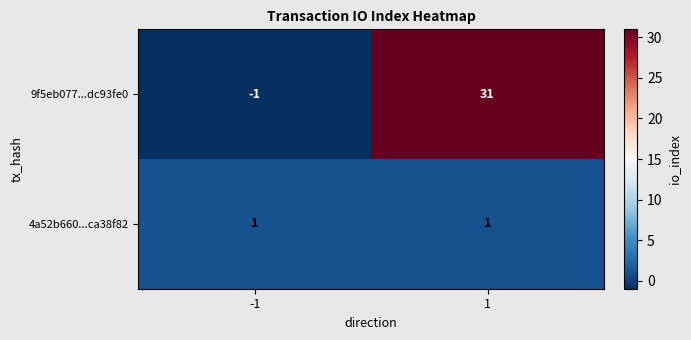

What is the maximum value shown in the chart?

31